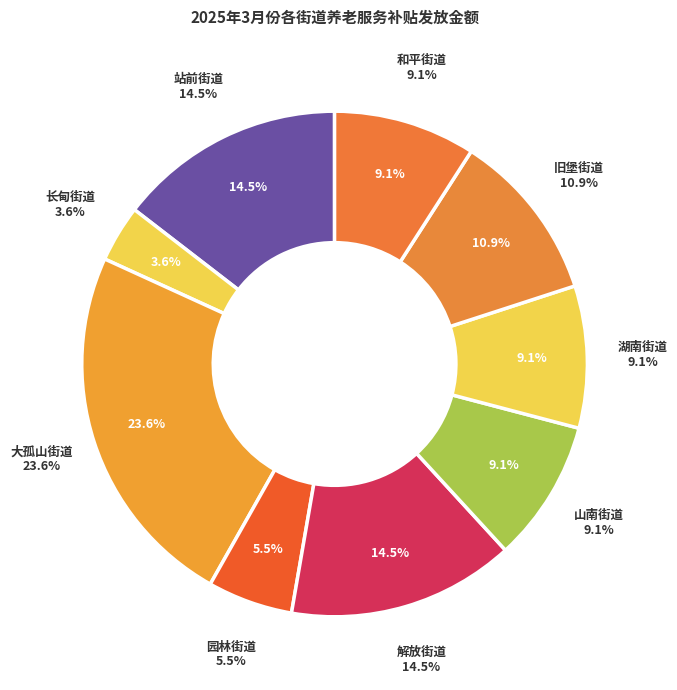

What is the smallest slice in the pie chart?

长甸街道